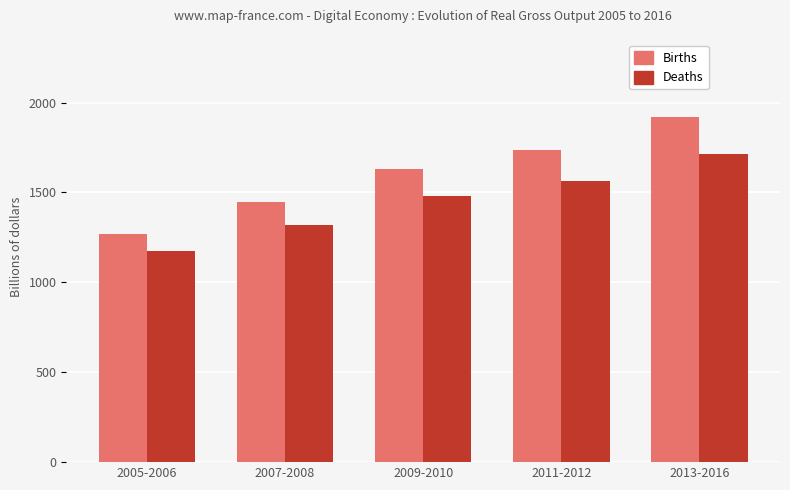

What is the label of the 1st bar from the right?

2013-2016